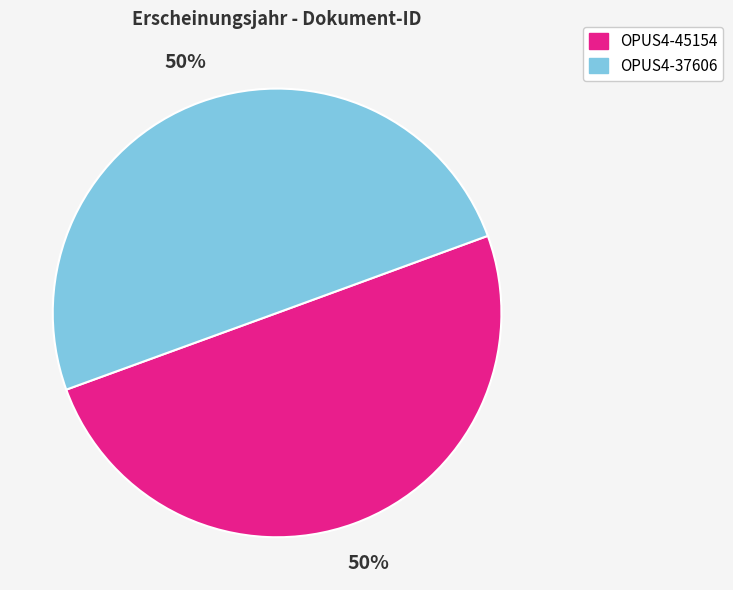

Is it true that OPUS4-37606 is 43% of the pie?

False